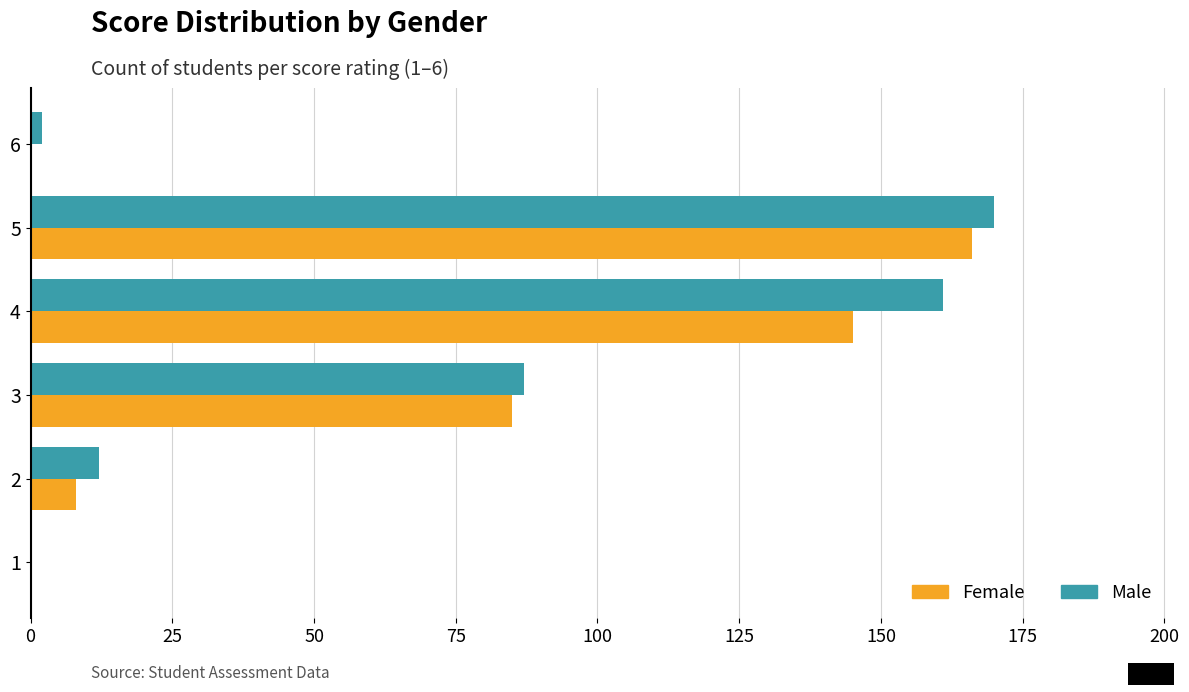

The value of Male at 4 is 93. True or false?

False